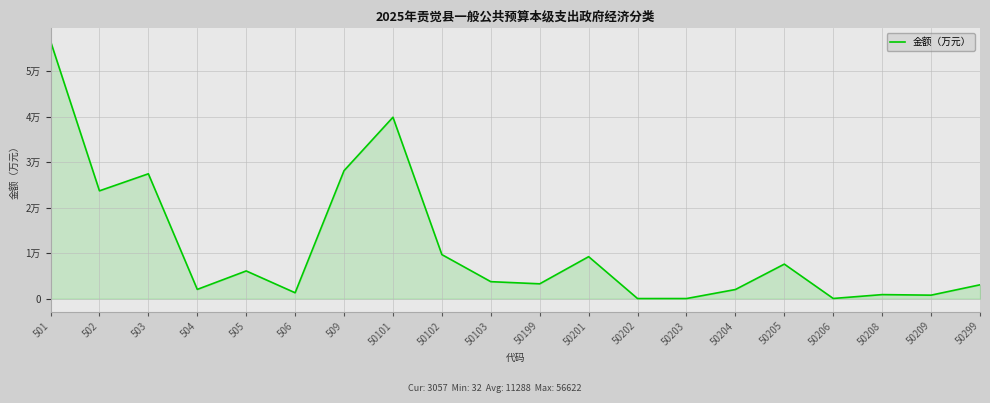

Rank the categories by value from highest to lowest.

501, 50101, 509, 503, 502, 50102, 50201, 50205, 505, 50103, 50199, 50299, 504, 50204, 506, 50208, 50209, 50206, 50203, 50202